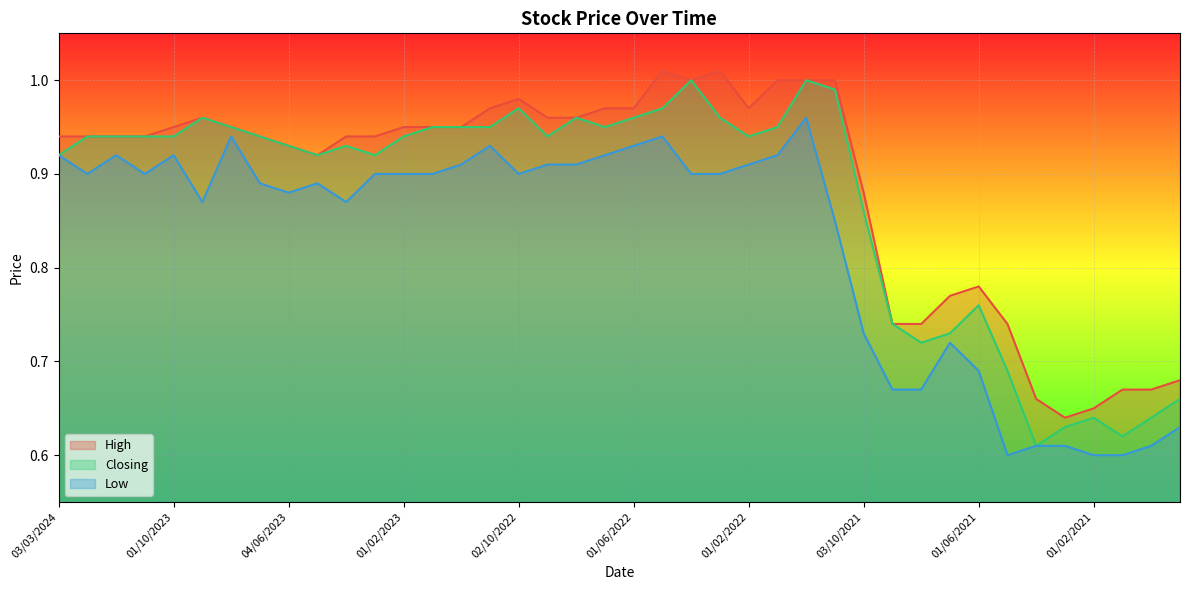

Which has a higher value, 01/12/2020 or 02/10/2022?

02/10/2022